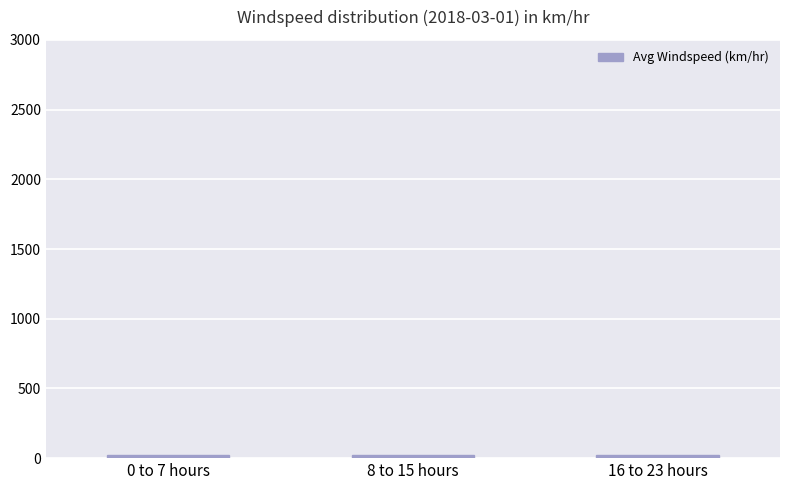

What is the average value?

21.3